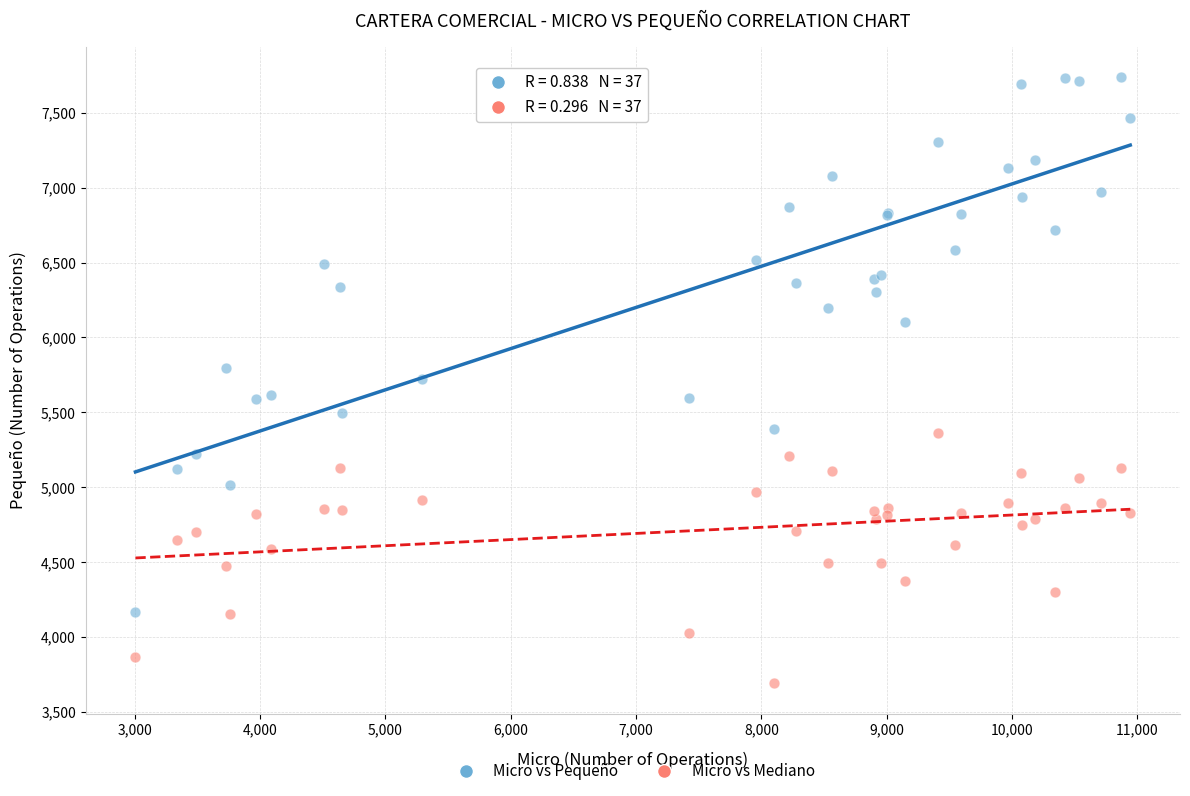

Which series has the widest spread of Y values?

Micro vs Pequeño